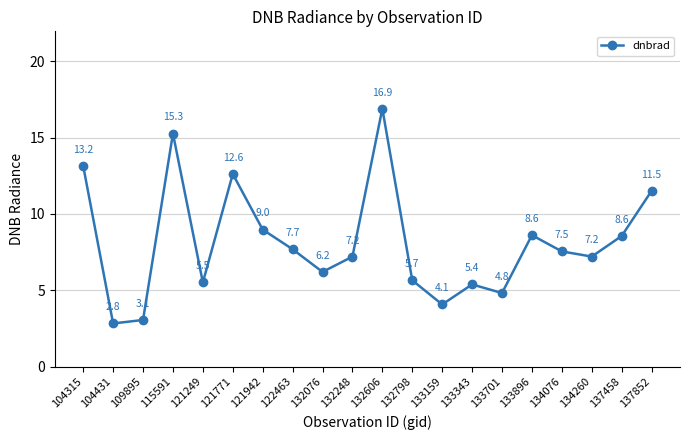

What is the difference between the values at 132248 and 137458?

1.4